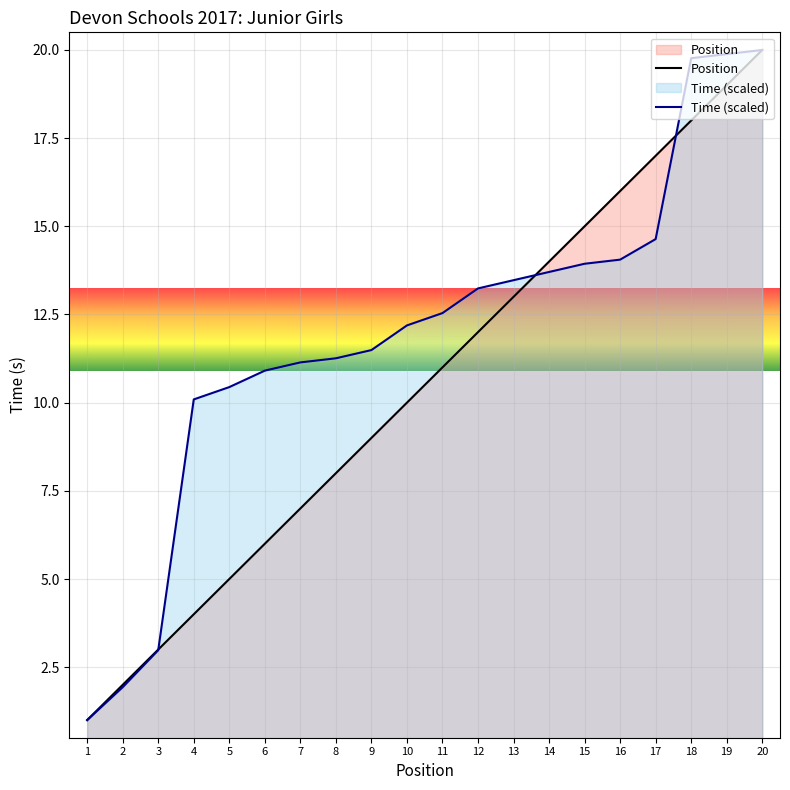

How many lines are shown in the chart?

2